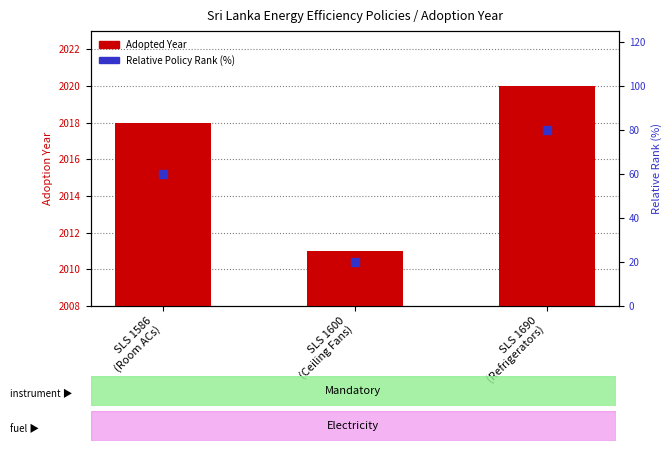

What are all the series names shown in the legend?

Adopted Year, Relative Policy Rank (%)